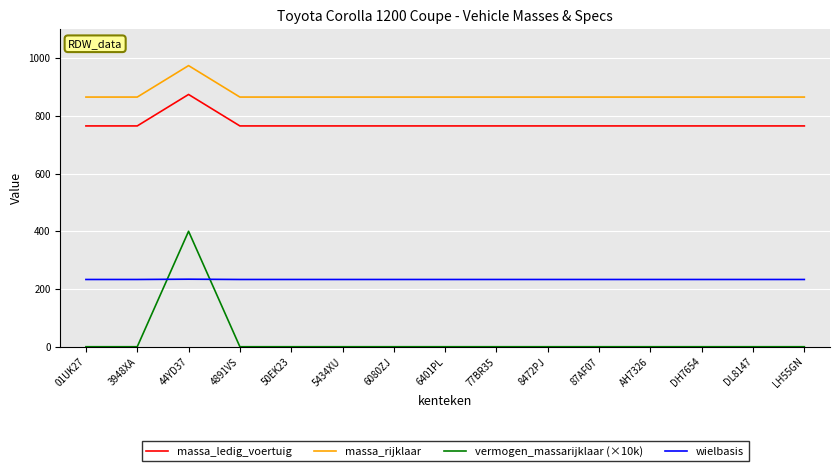

List the series in order of their peak value, lowest first.

wielbasis, vermogen_massarijklaar (×10k), massa_ledig_voertuig, massa_rijklaar